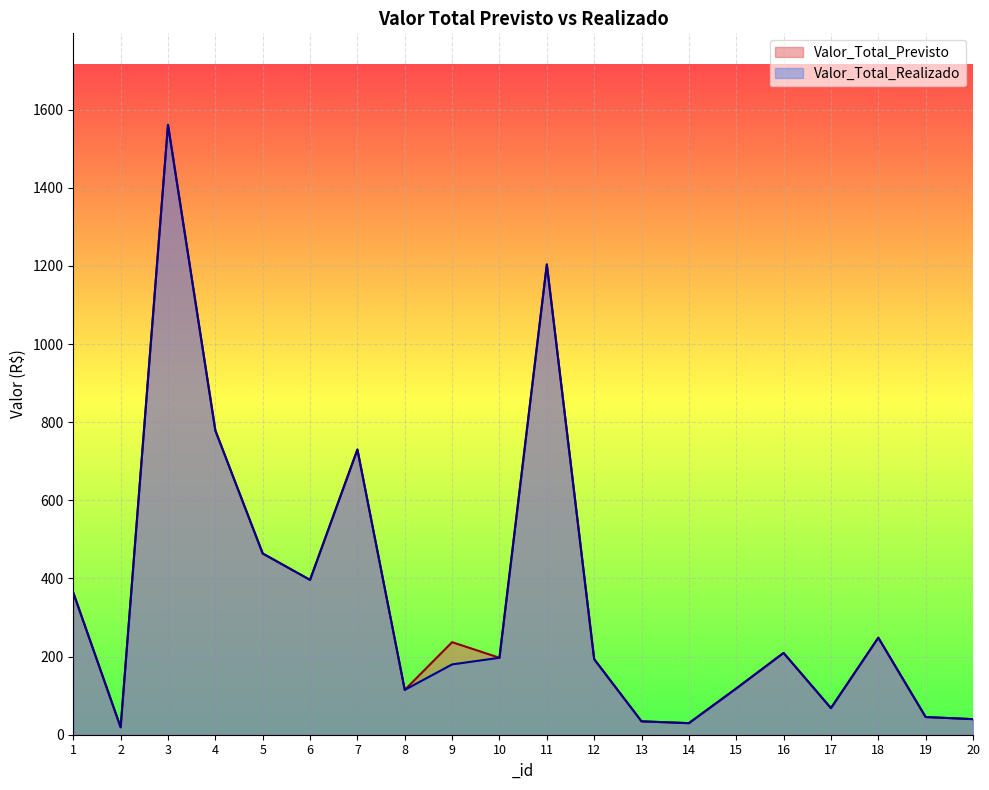

At which label is Valor_Total_Previsto closest to 790?

4